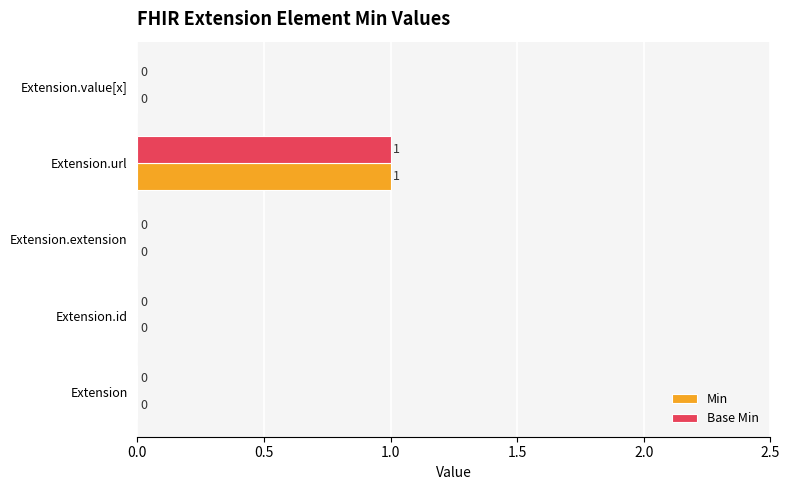

True or false: Base Min has a value of 1 at Extension.id.

False